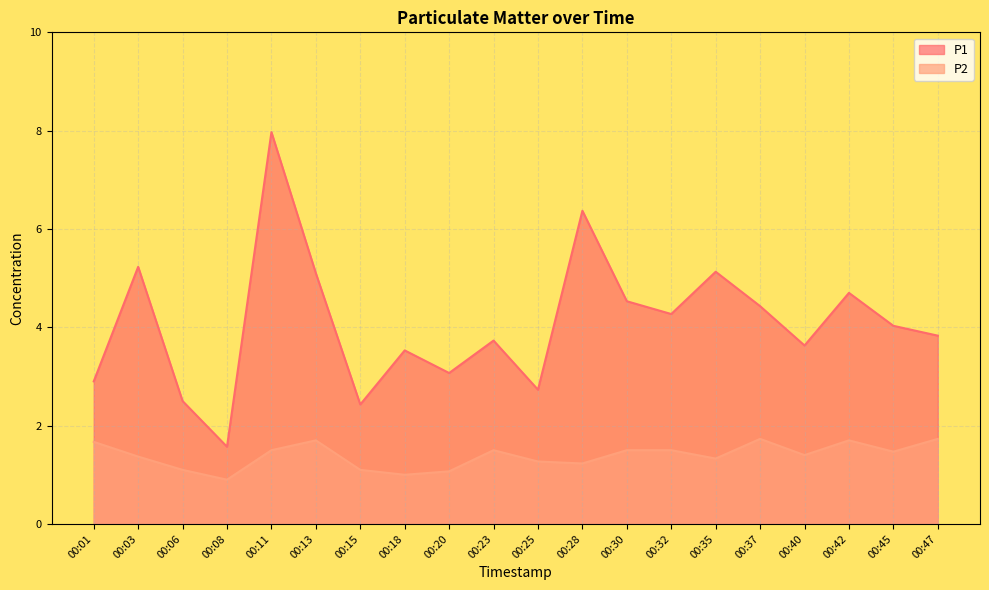

Reading right to left, list all the values displayed in this chart.

P1: 00:47=3.8	00:45=4.0	00:42=4.7	00:40=3.6	00:37=4.4	00:35=5.1	00:32=4.3	00:30=4.5	00:28=6.4	00:25=2.7	00:23=3.7	00:20=3.1	00:18=3.5	00:15=2.4	00:13=5.1	00:11=8.0	00:08=1.6	00:06=2.5	00:03=5.2	00:01=2.9
P2: 00:47=1.7	00:45=1.5	00:42=1.7	00:40=1.4	00:37=1.7	00:35=1.3	00:32=1.5	00:30=1.5	00:28=1.2	00:25=1.3	00:23=1.5	00:20=1.1	00:18=1.0	00:15=1.1	00:13=1.7	00:11=1.5	00:08=0.9	00:06=1.1	00:03=1.4	00:01=1.7